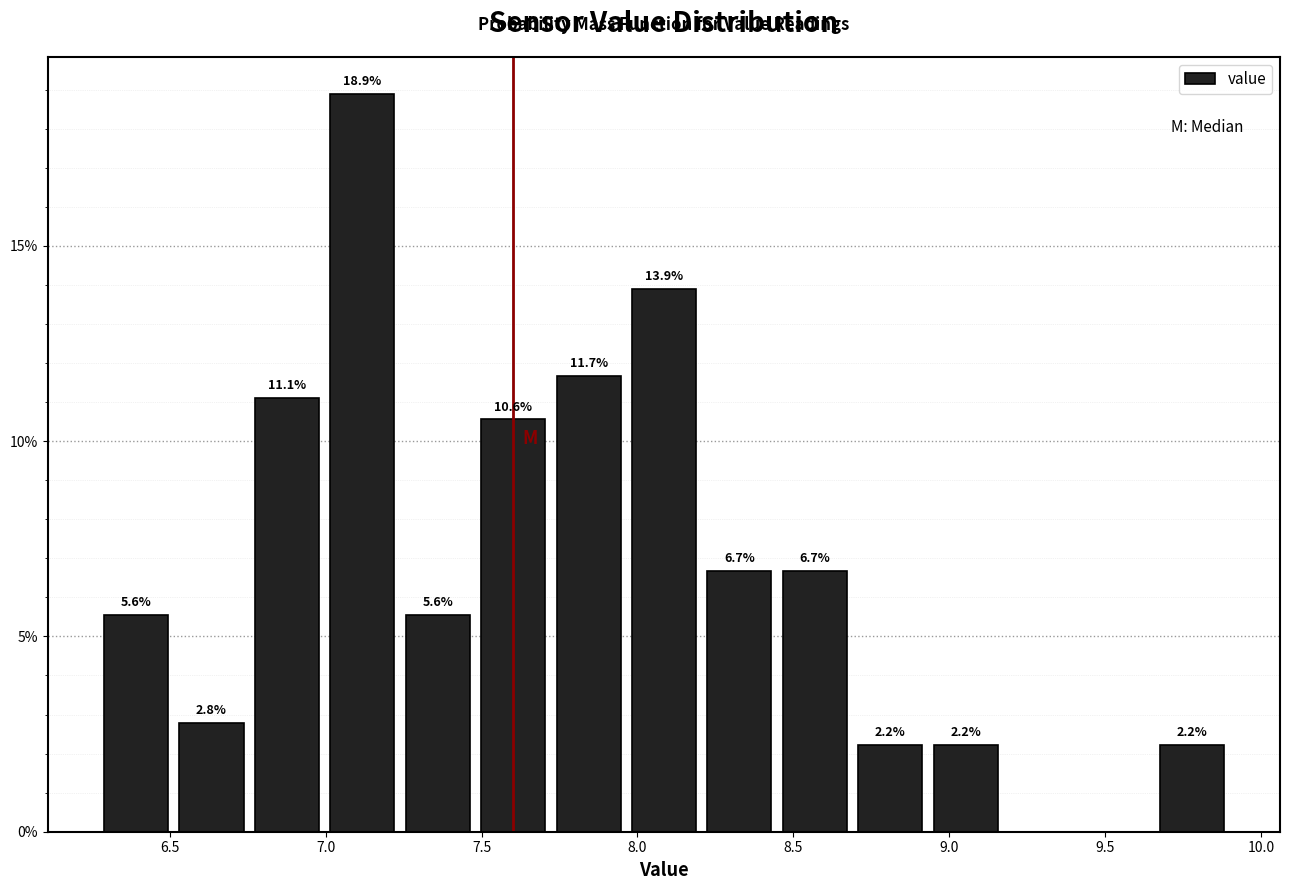

Which range on the x-axis has the tallest bar?

7.00 to 7.25